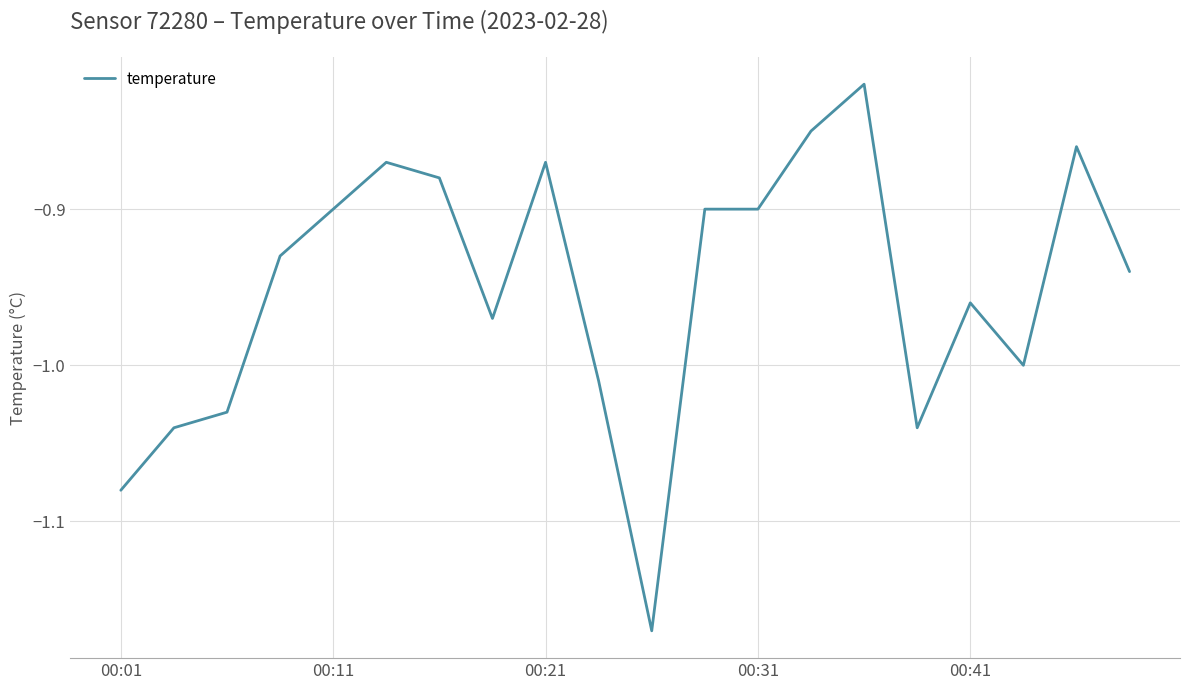

What is the sum of all values?

-19.0